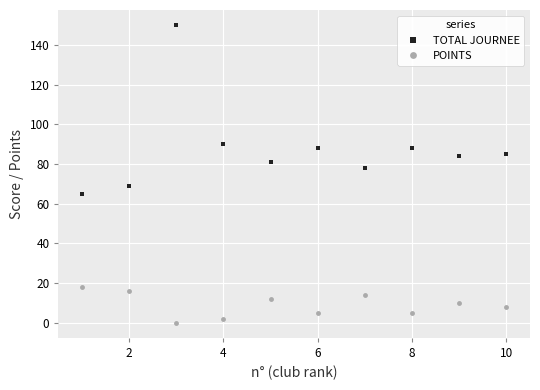

True or false: TOTAL JOURNEE and POINTS intersect in this chart.

False